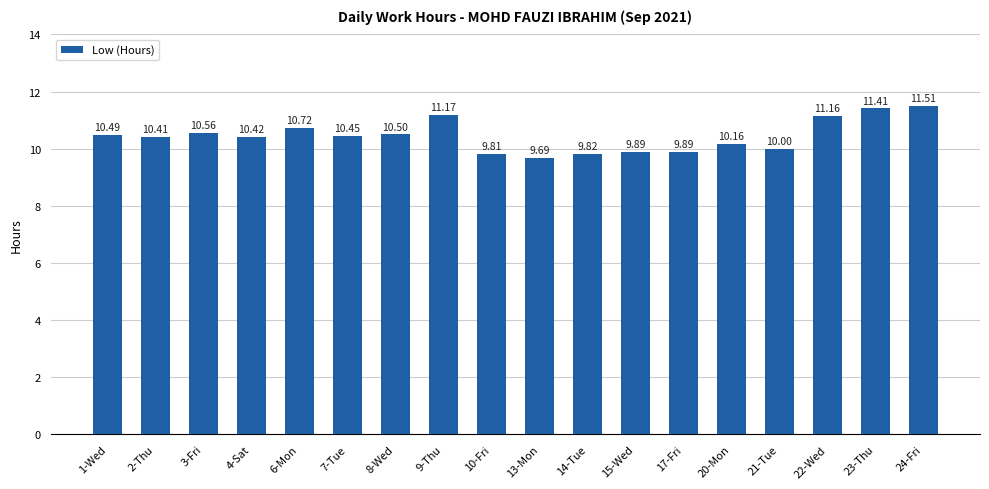

Between 6-Mon and 15-Wed, which is larger?

6-Mon